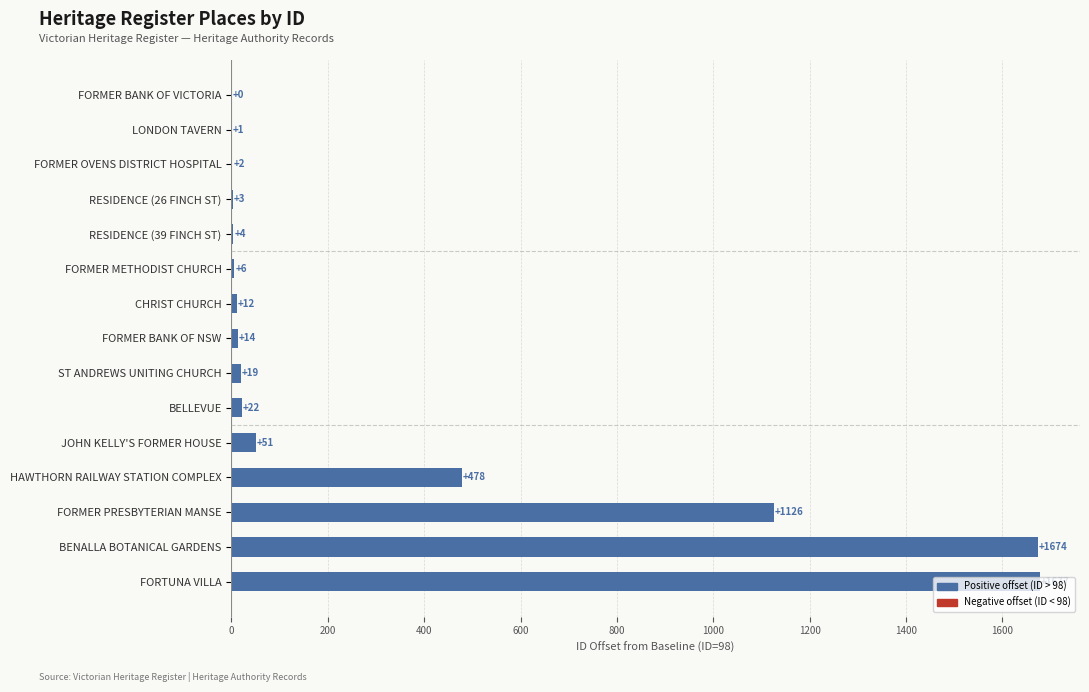

What is the sum of the values at FORTUNA VILLA and FORMER BANK OF VICTORIA?

1677